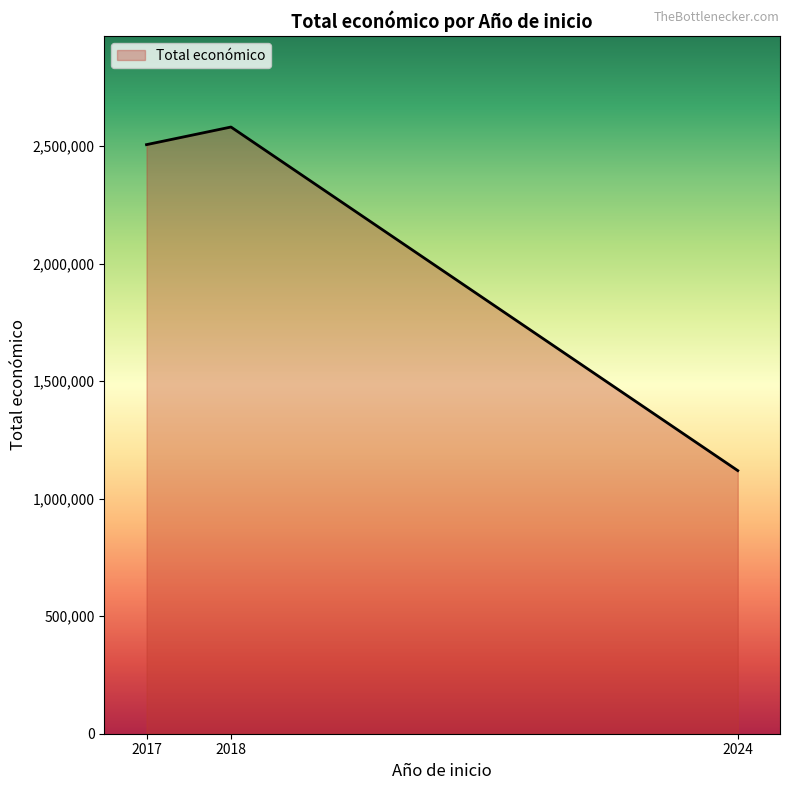

What is the average value?

2069275